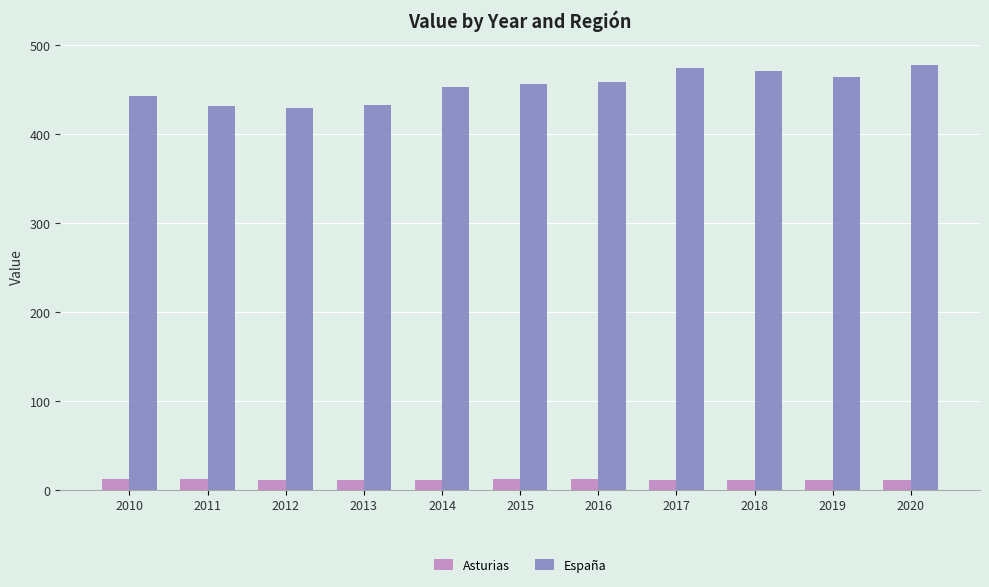

Which series changed the most between 2011 and 2018?

España